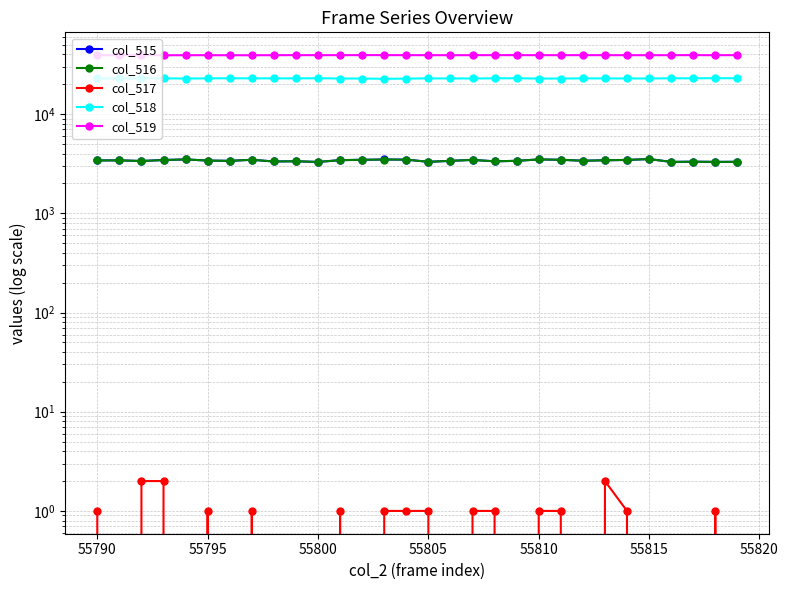

What is the sum of all col_515 values?

102005